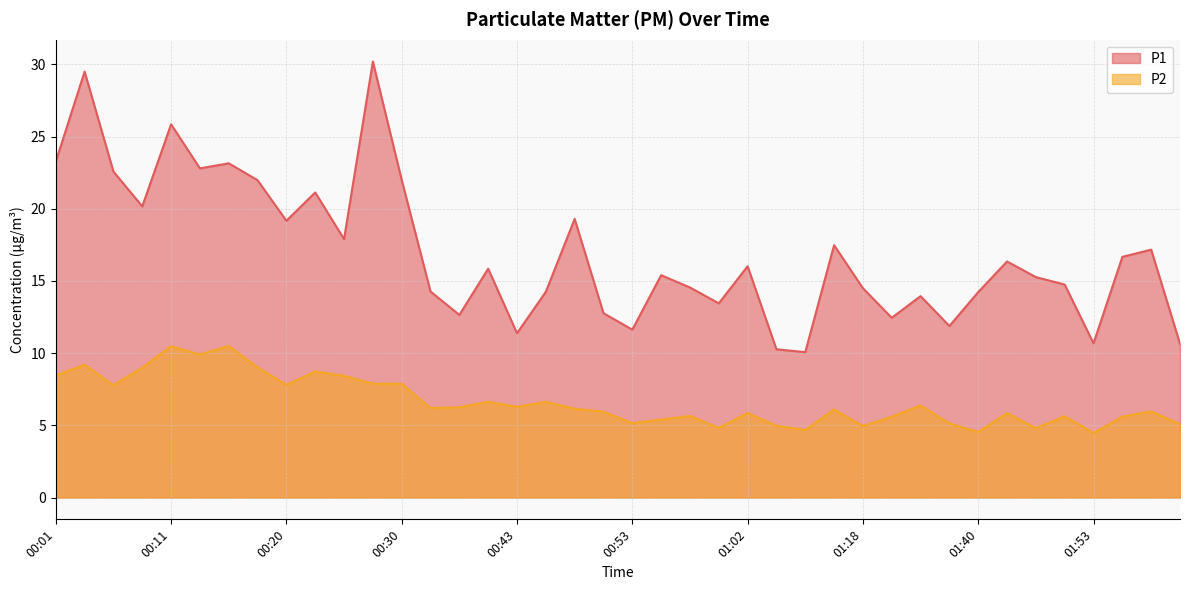

At which label does P2 reach its minimum?

01:53